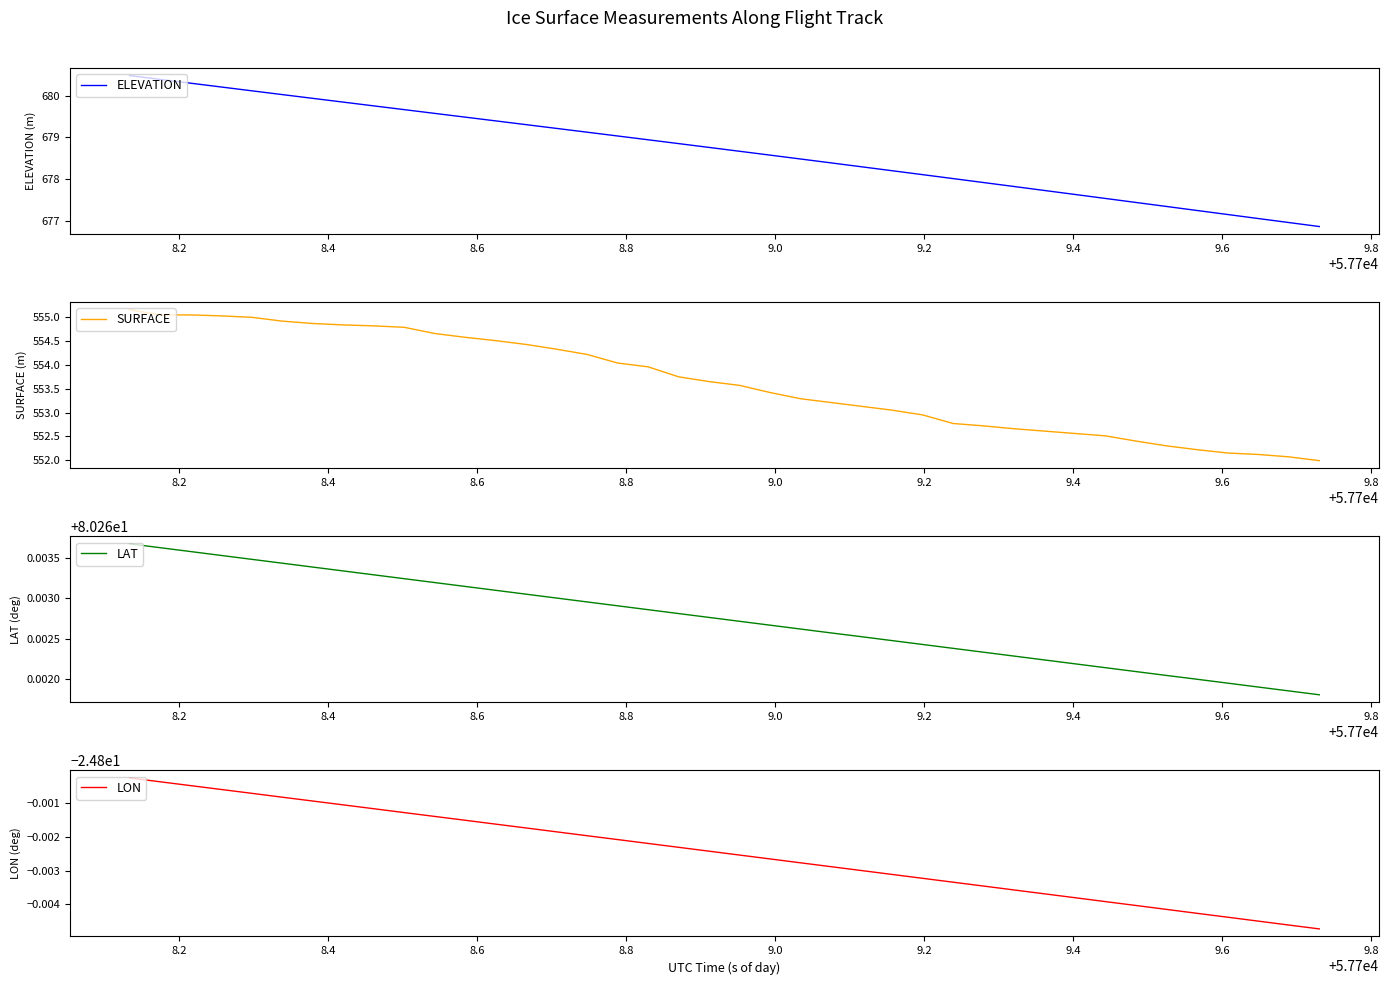

What is the smallest value displayed?

-24.8